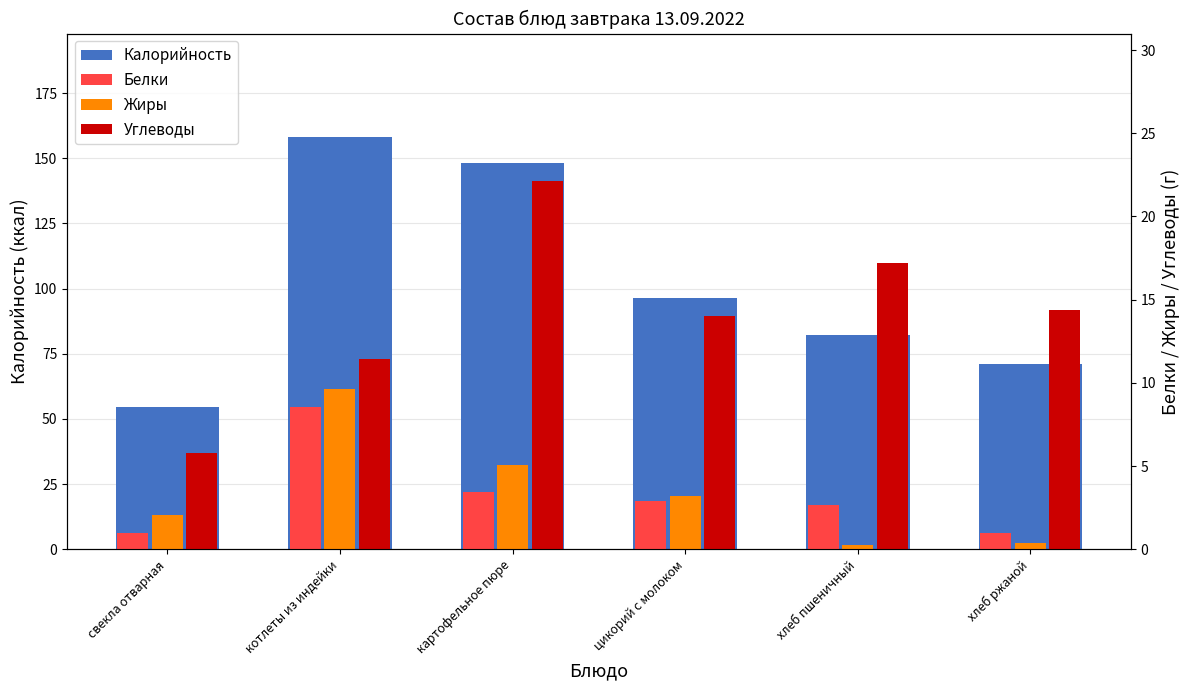

How many groups of bars are there?

6